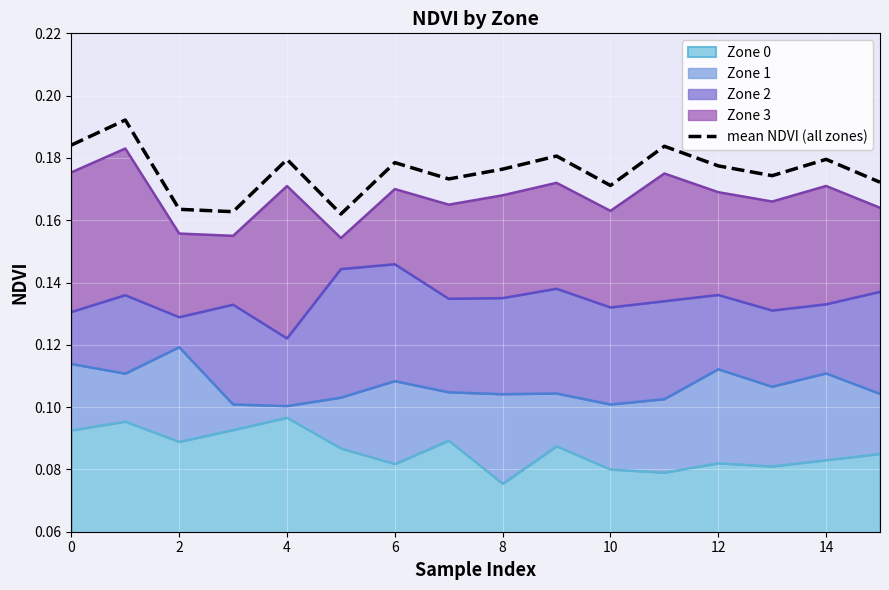

How many interior local peaks (higher than both neighbors) does the data have?

6